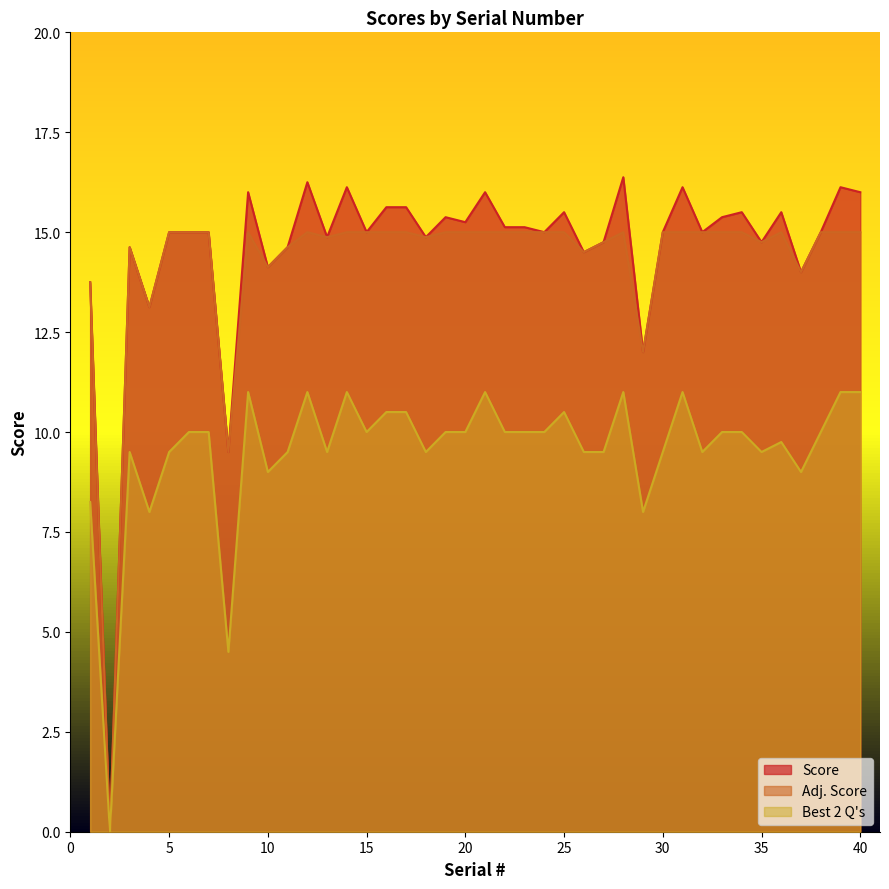

What is the spread (max minus min) of values at 26?

5.0